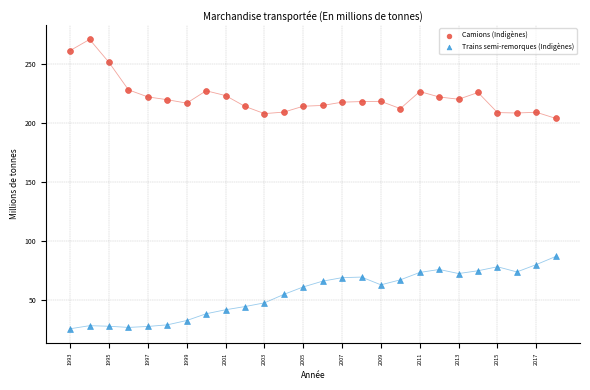

Which series contains the highest Y value?

Camions (Indigènes)